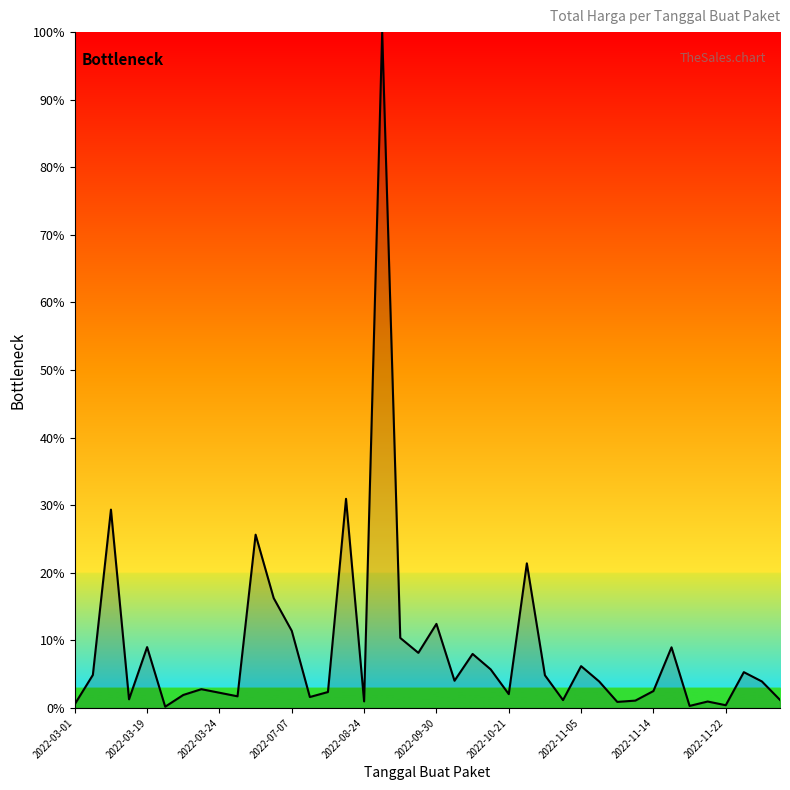

What is the difference between the maximum and minimum values?

99.8